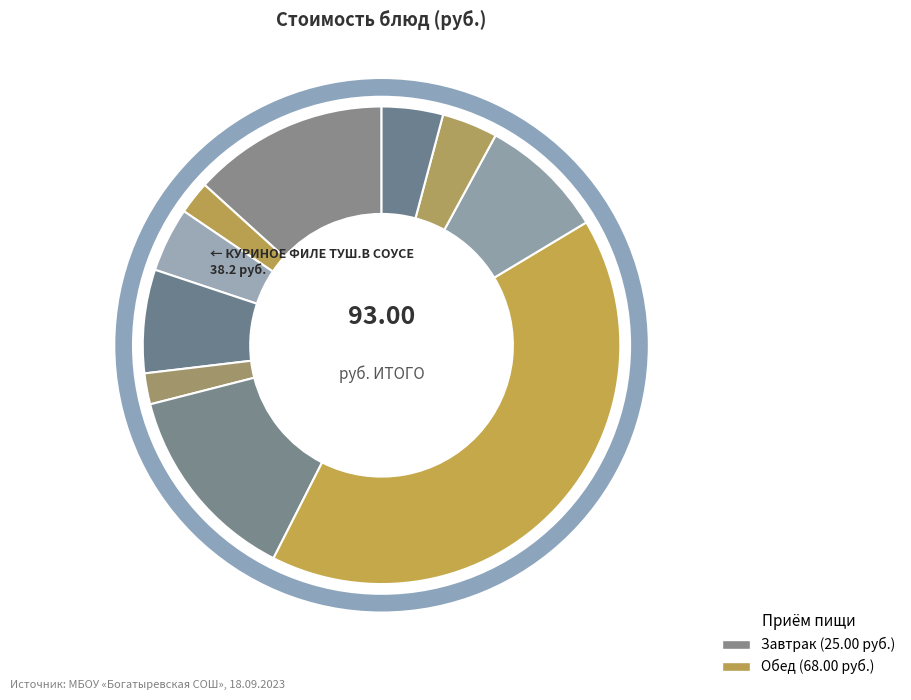

Count the number of slices in the pie.

10